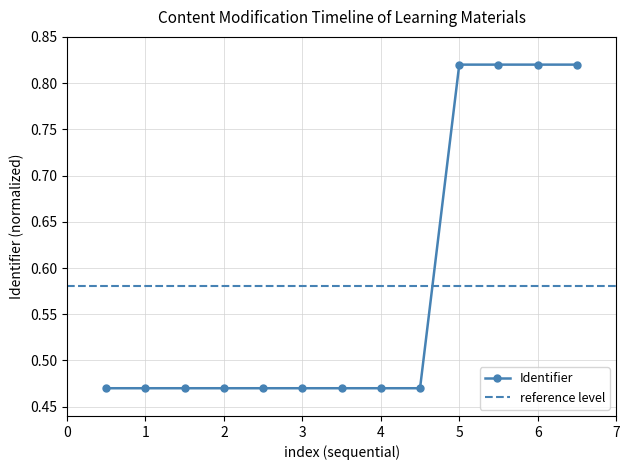

Count the number of categories in the chart.

13